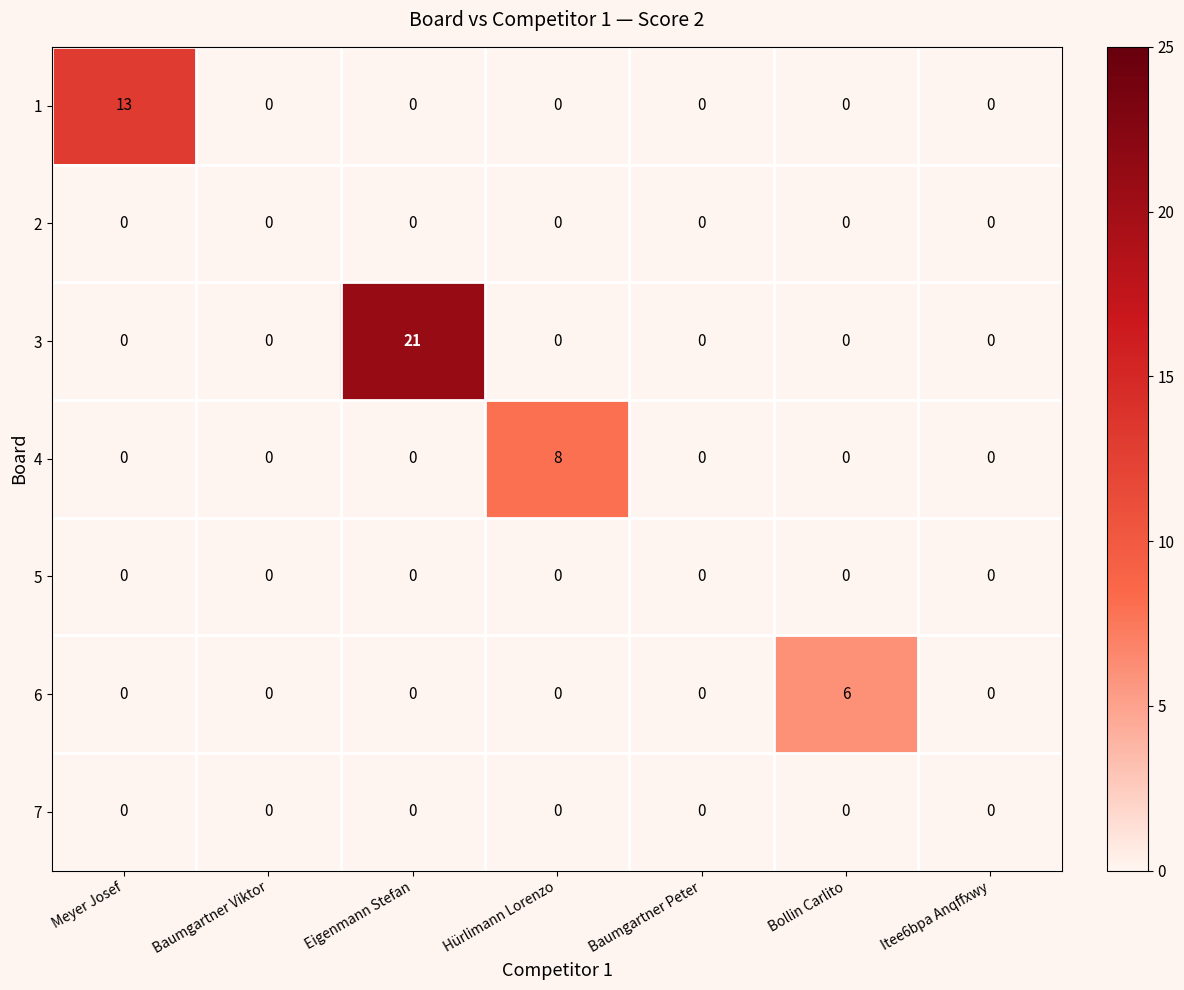

At which category is the sum across all series the highest?

Eigenmann Stefan